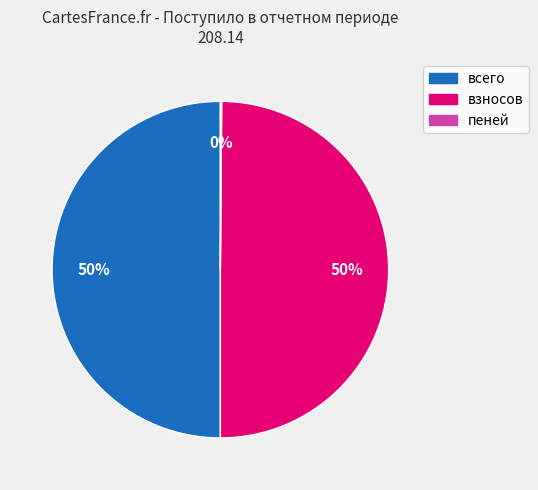

True or false: взносов accounts for 36% of the total.

False